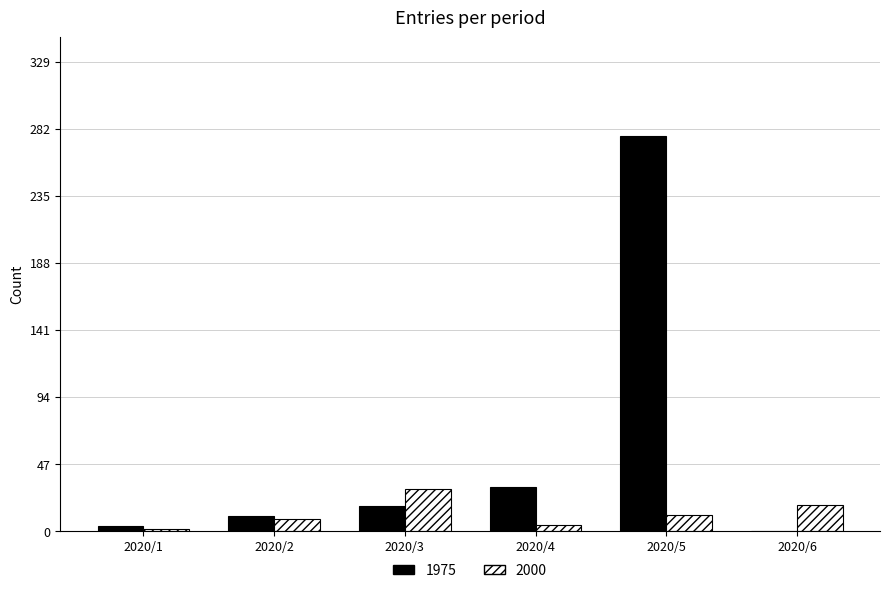

What is the average value of the 2000 series?

12